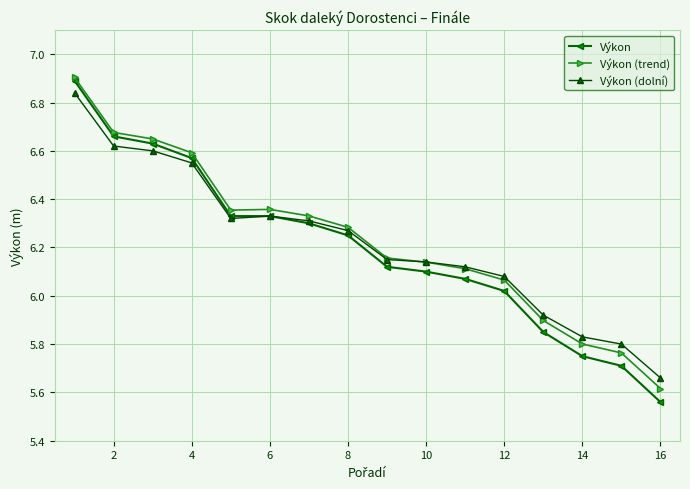

What is the maximum value for Výkon?

6.9